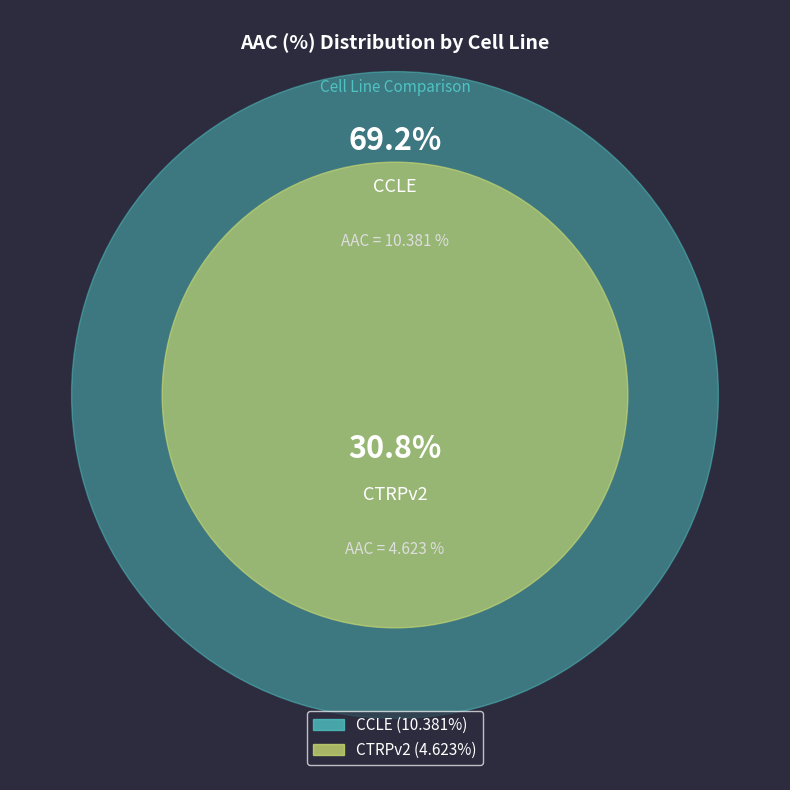

To the nearest percent, what is the combined percentage of CCLE and CTRPv2?

100%